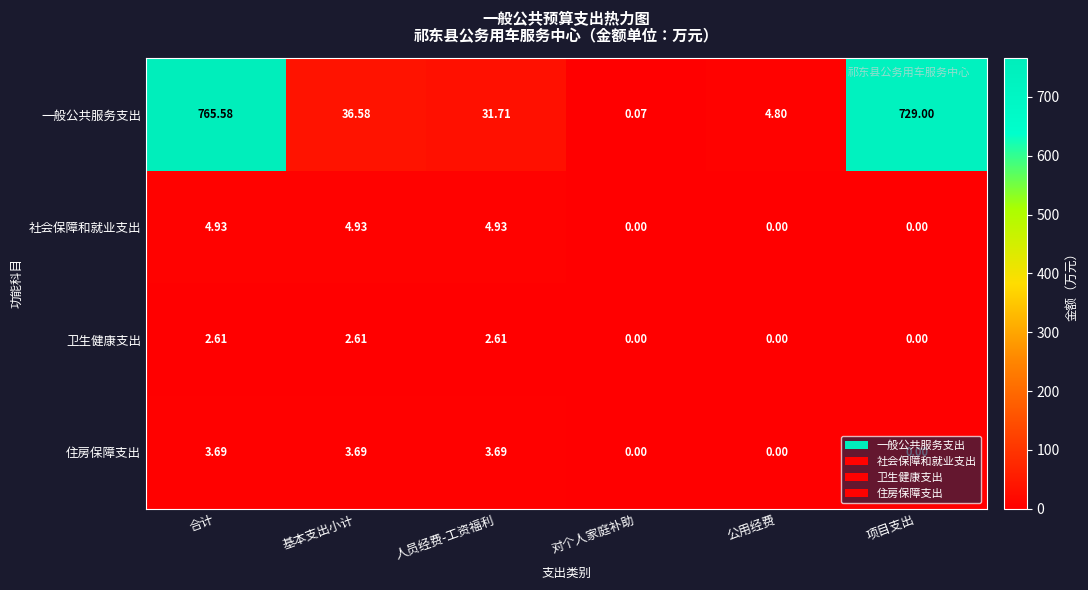

Where does the 一般公共服务支出 series first go above 36?

合计